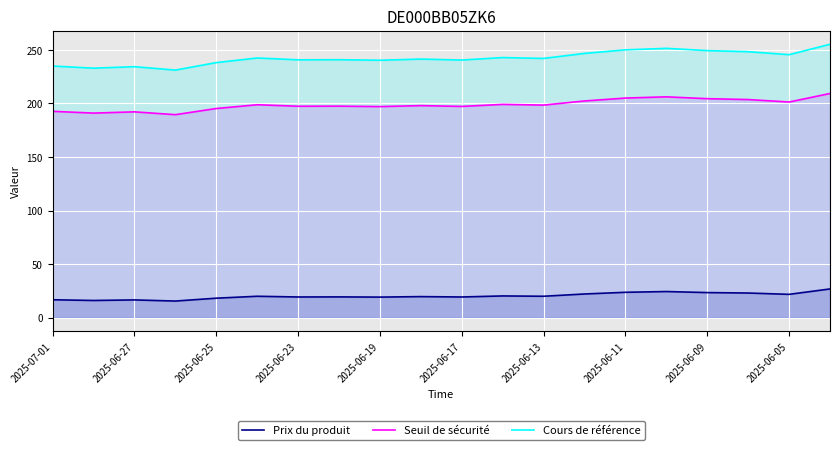

What is the maximum value for Prix du produit?

26.8